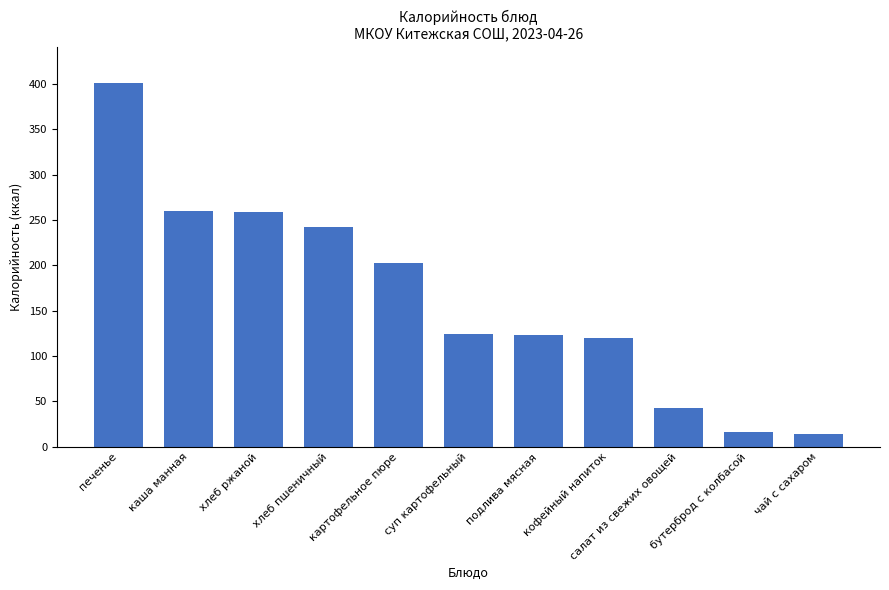

How many categories are shown in the chart?

11